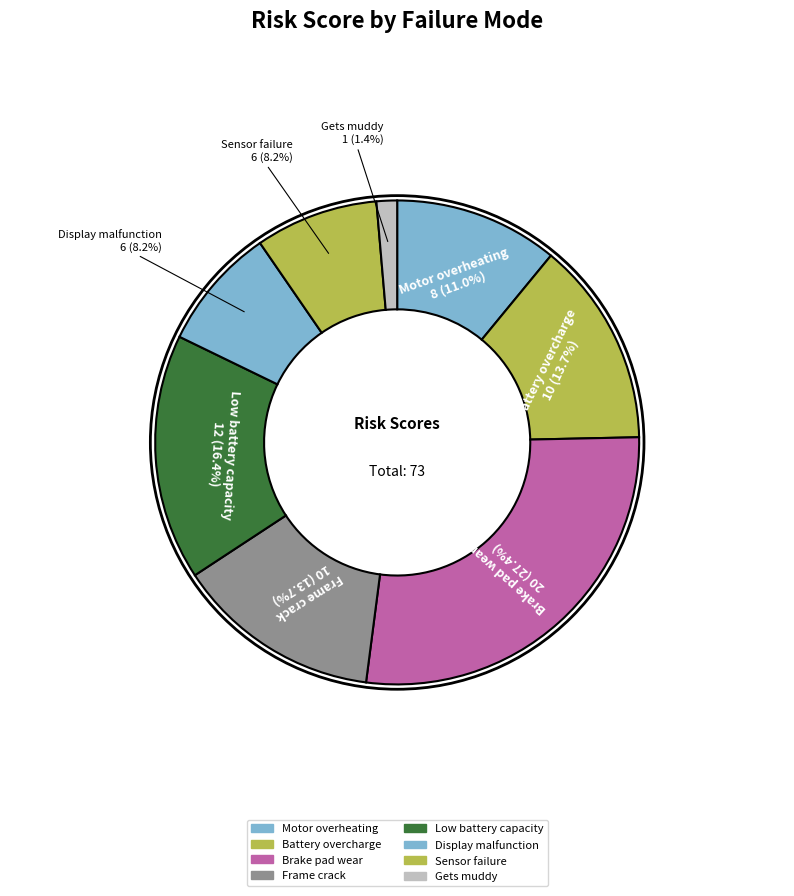

How much of the chart is everything except Motor overheating?

89.0%